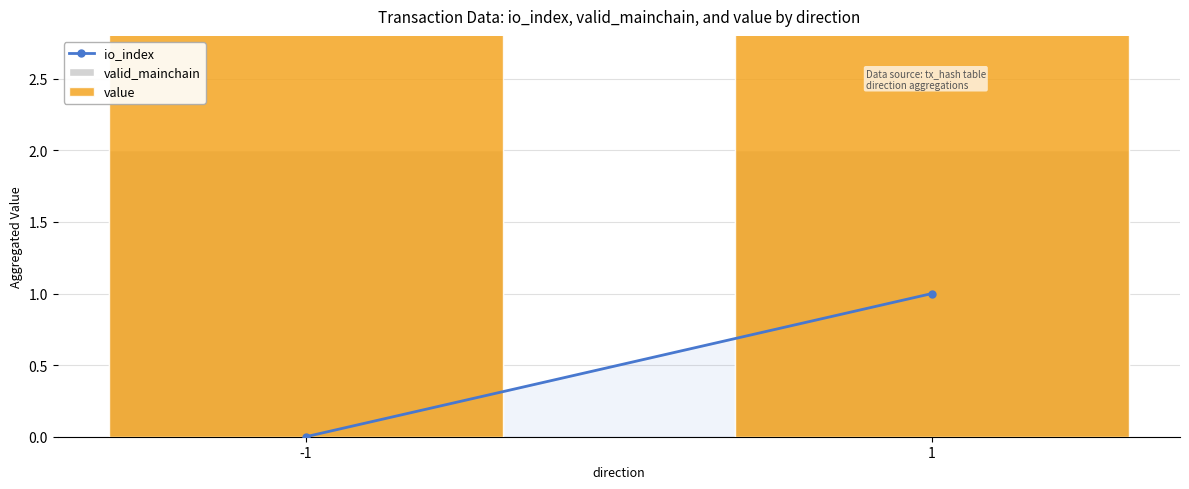

True or false: io_index has a value of 0.6 at -1.

False